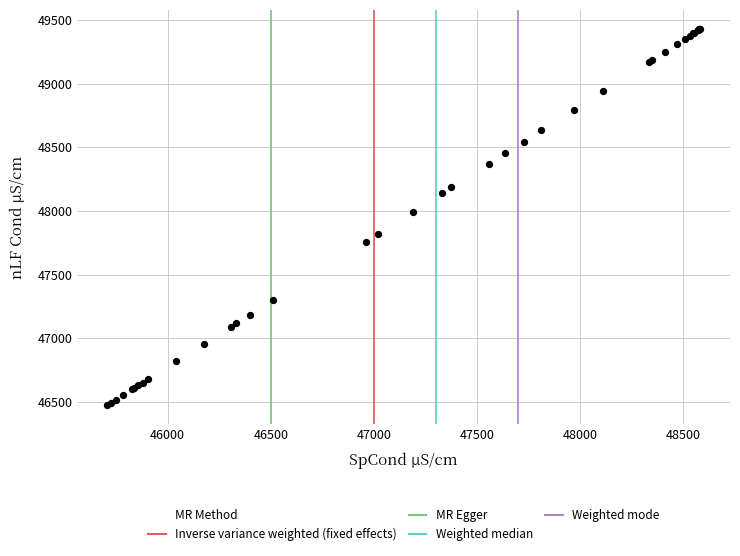

What Y value in the scatter plot is closest to 47952?

47995.5